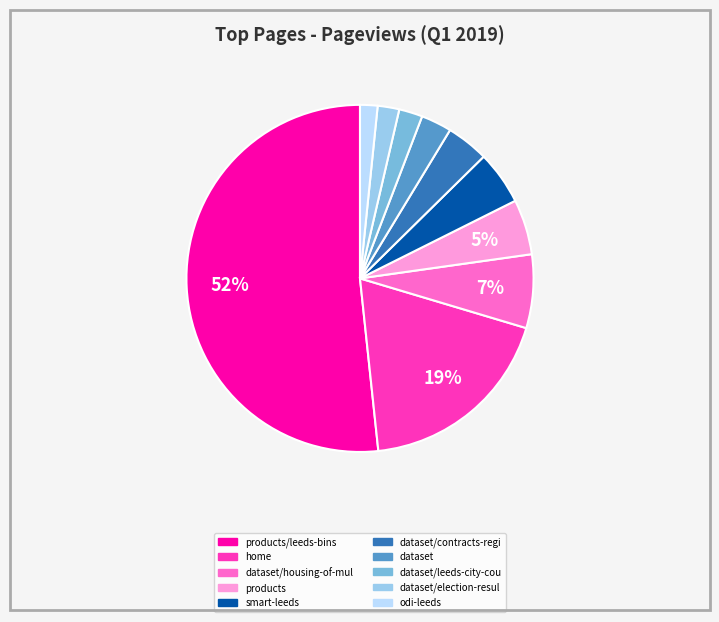

To the nearest percent, what is the difference between the largest and smallest slice percentages?

50%